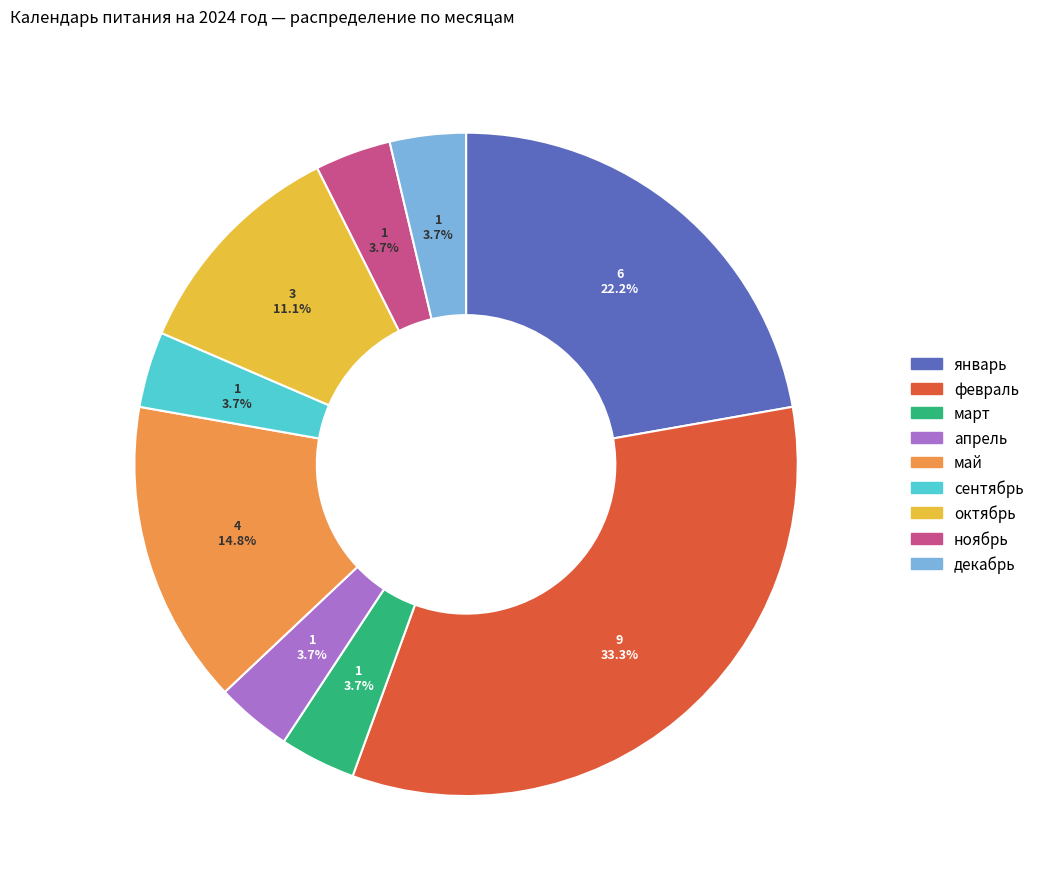

Which slice is the largest?

февраль